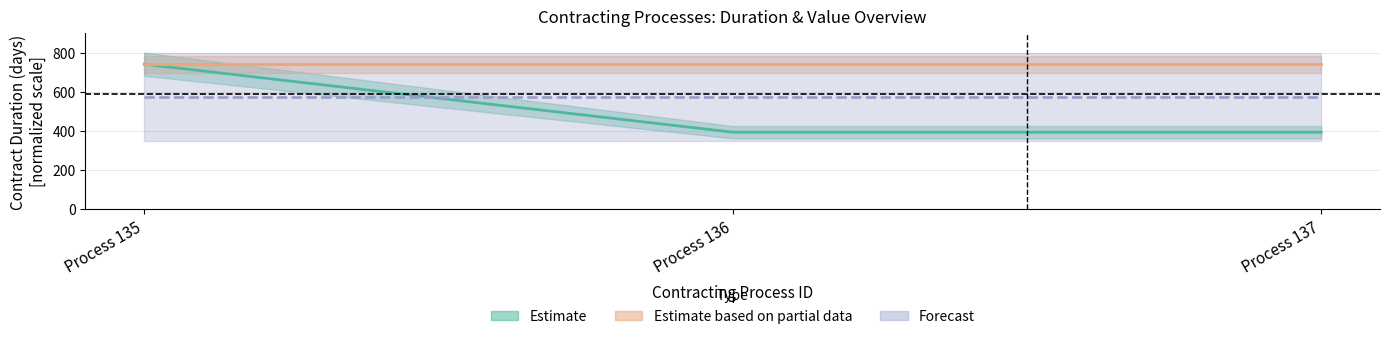

Is it true that the value at Process 137 is 568?

False